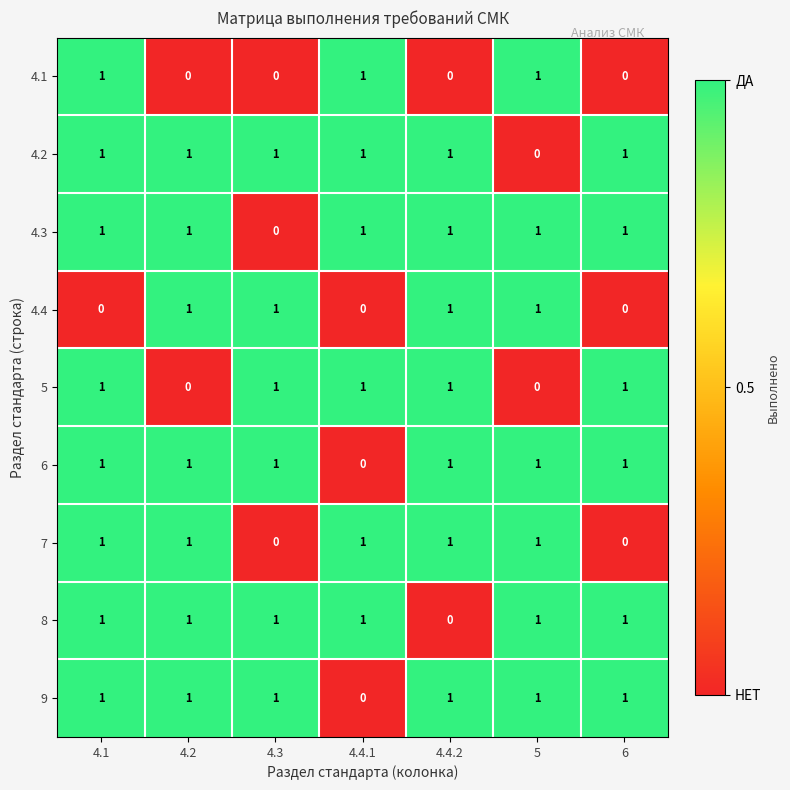

The 4.2 series shows -1 at 5. True or false?

False